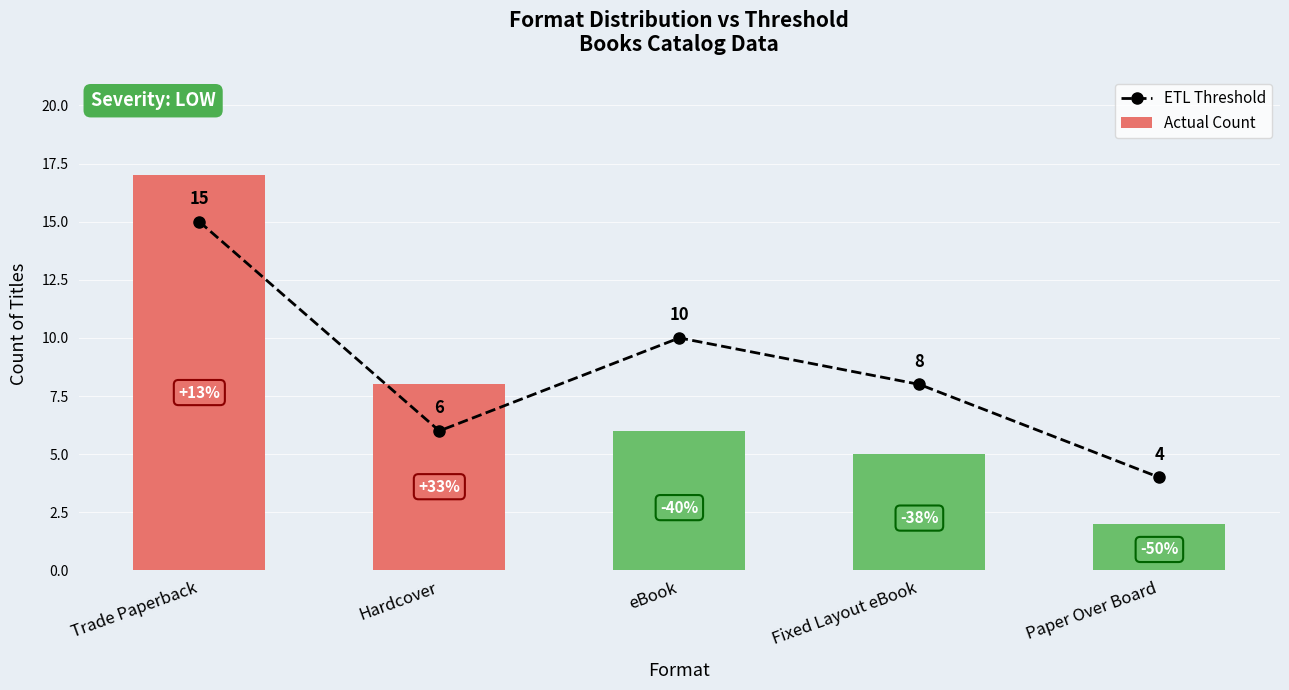

The ETL Threshold series shows 15 at Trade Paperback. True or false?

True